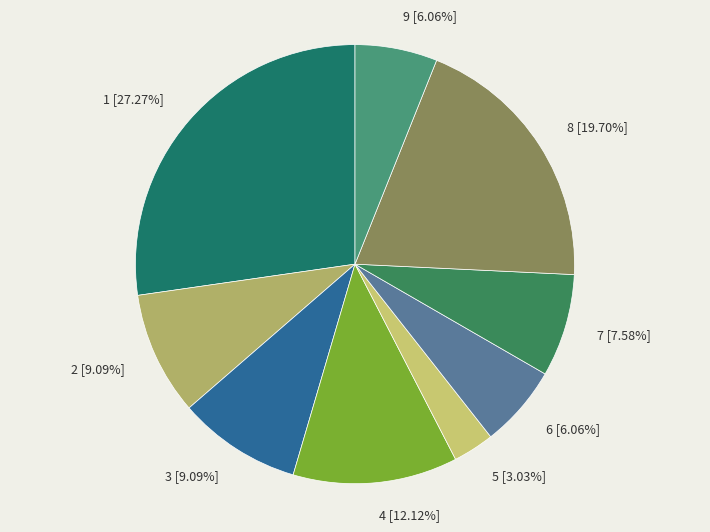

Which category has the biggest portion of the pie?

1